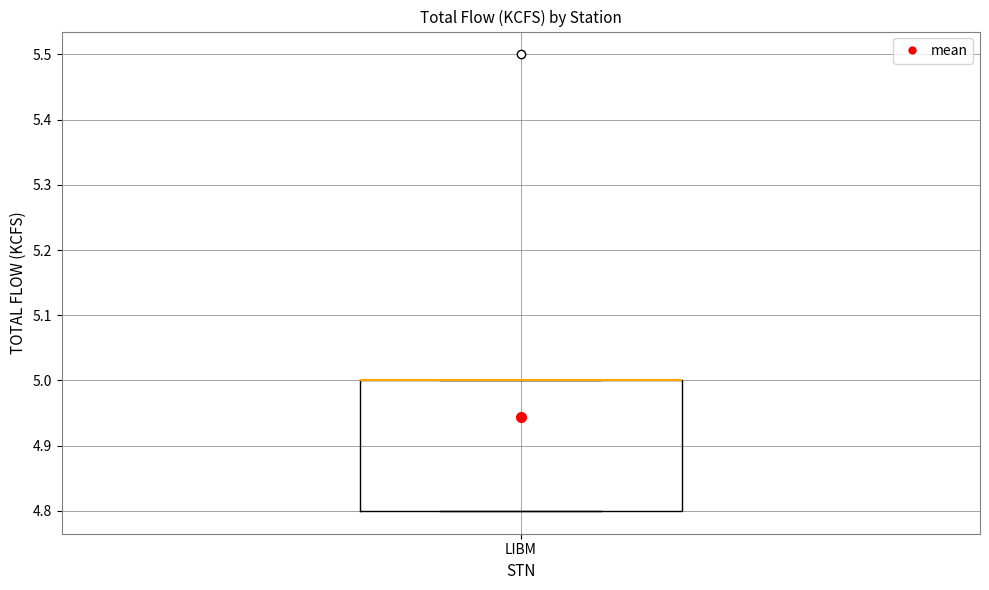

Transcribe this box plot: give where the median line is, the range the box spans, and where the two whiskers end, as read against the y-axis. The values are not printed on the chart, so give them approximately, as read against the axis.

median 5.0 (drawn on the box's upper edge), box 4.8 to 5.0, whiskers 4.8 to 5.0